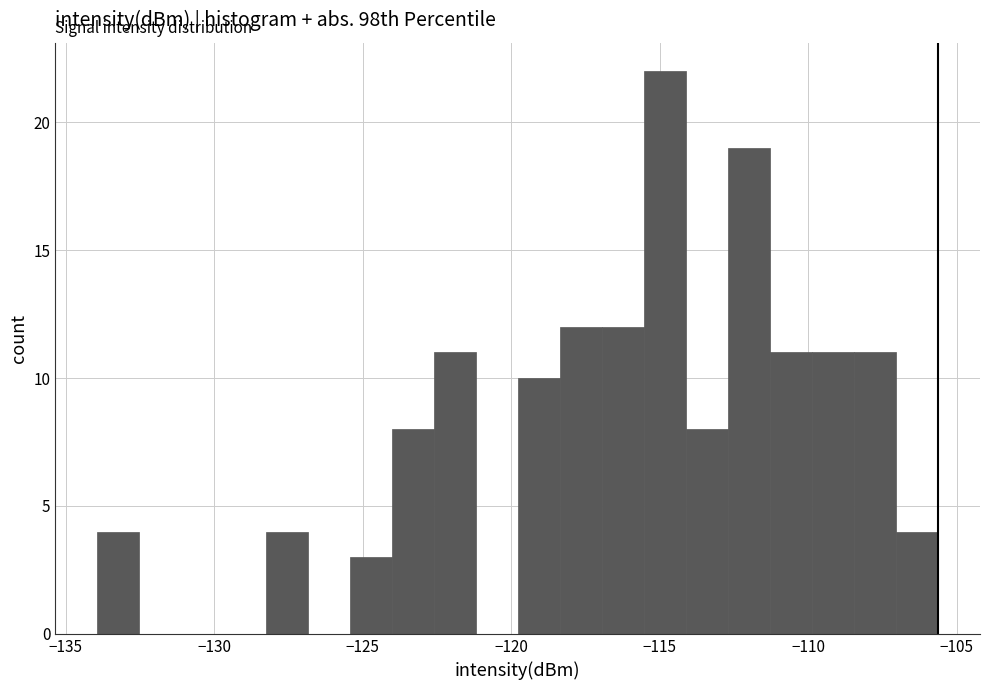

Around what value on the x-axis is the tallest bar? Give the approximate position of its centre, as read against the axis.

-115.0